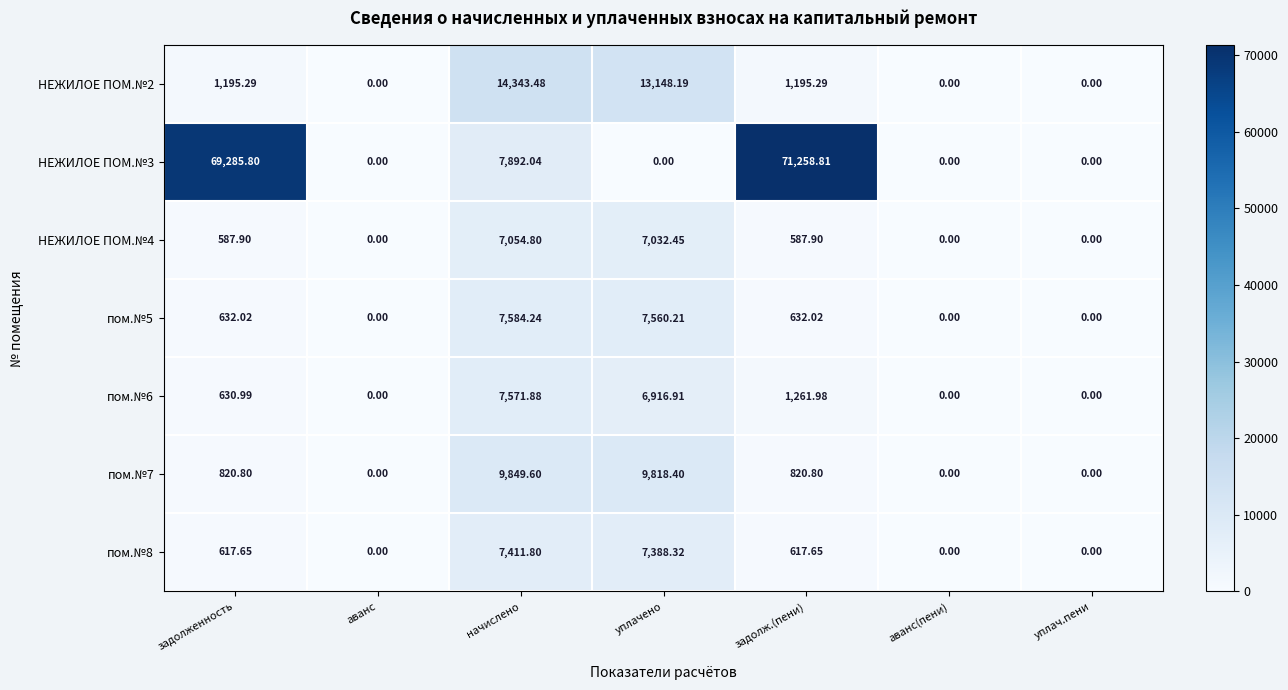

At which label does пом.№8 first exceed 617?

задолженность